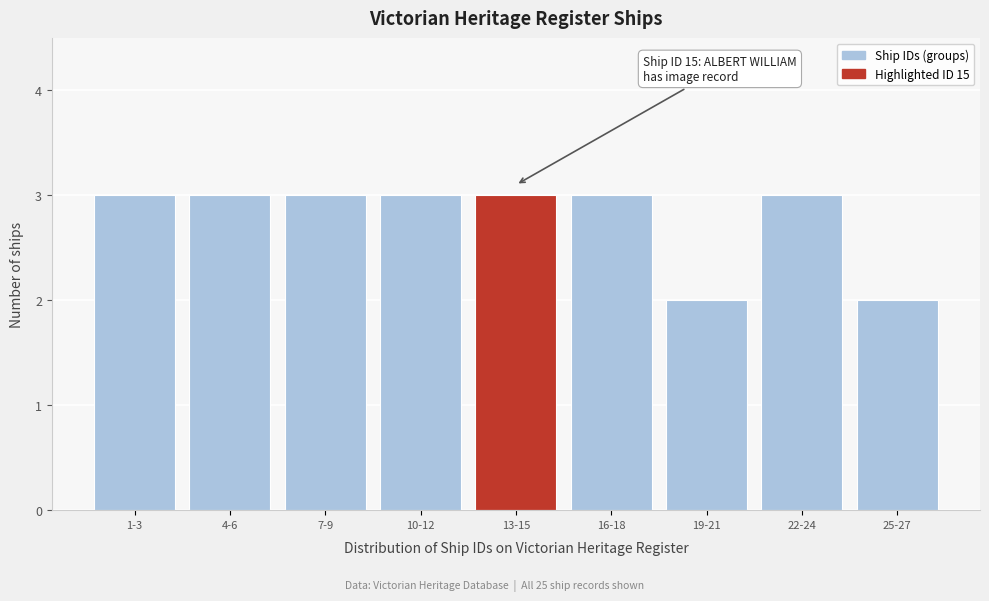

Reading left to right, extract all data points from this chart.

1-3=3	4-6=3	7-9=3	10-12=3	13-15=3	16-18=3	19-21=2	22-24=3	25-27=2